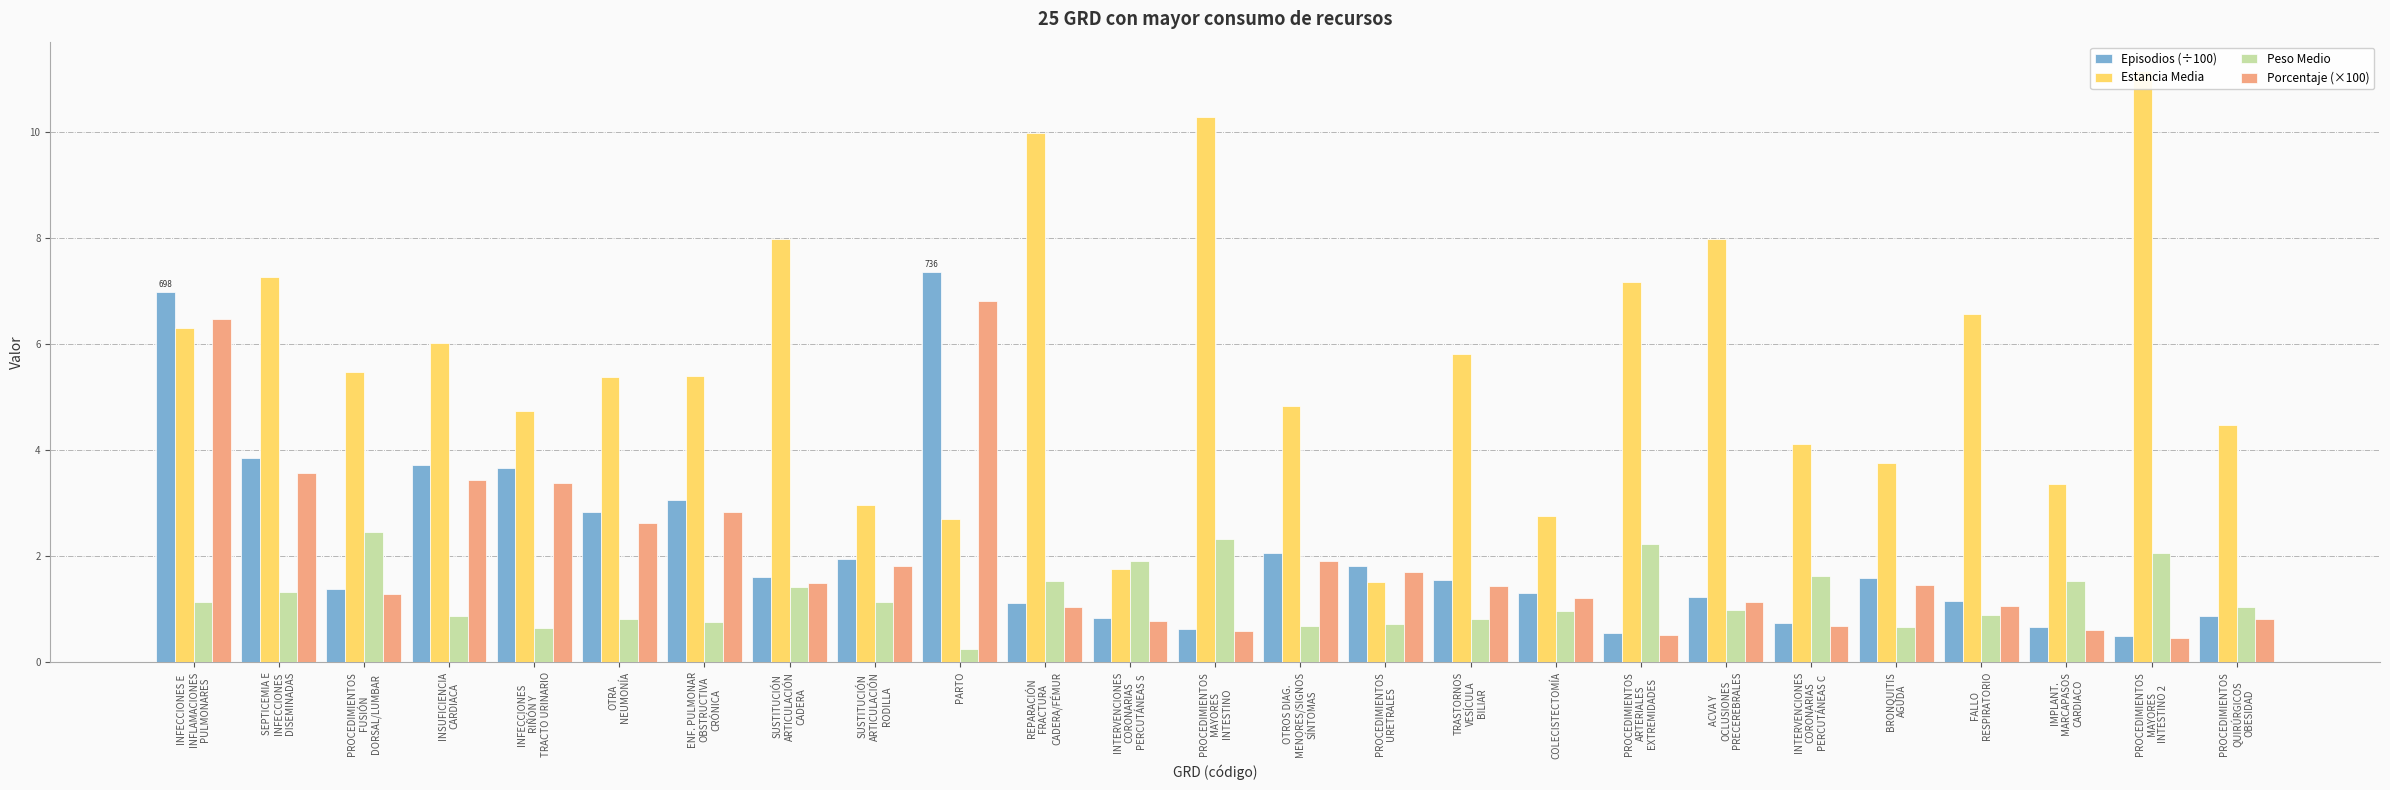

Rank the series by their maximum value, from highest to lowest.

Estancia Media, Episodios (÷100), Porcentaje (×100), Peso Medio